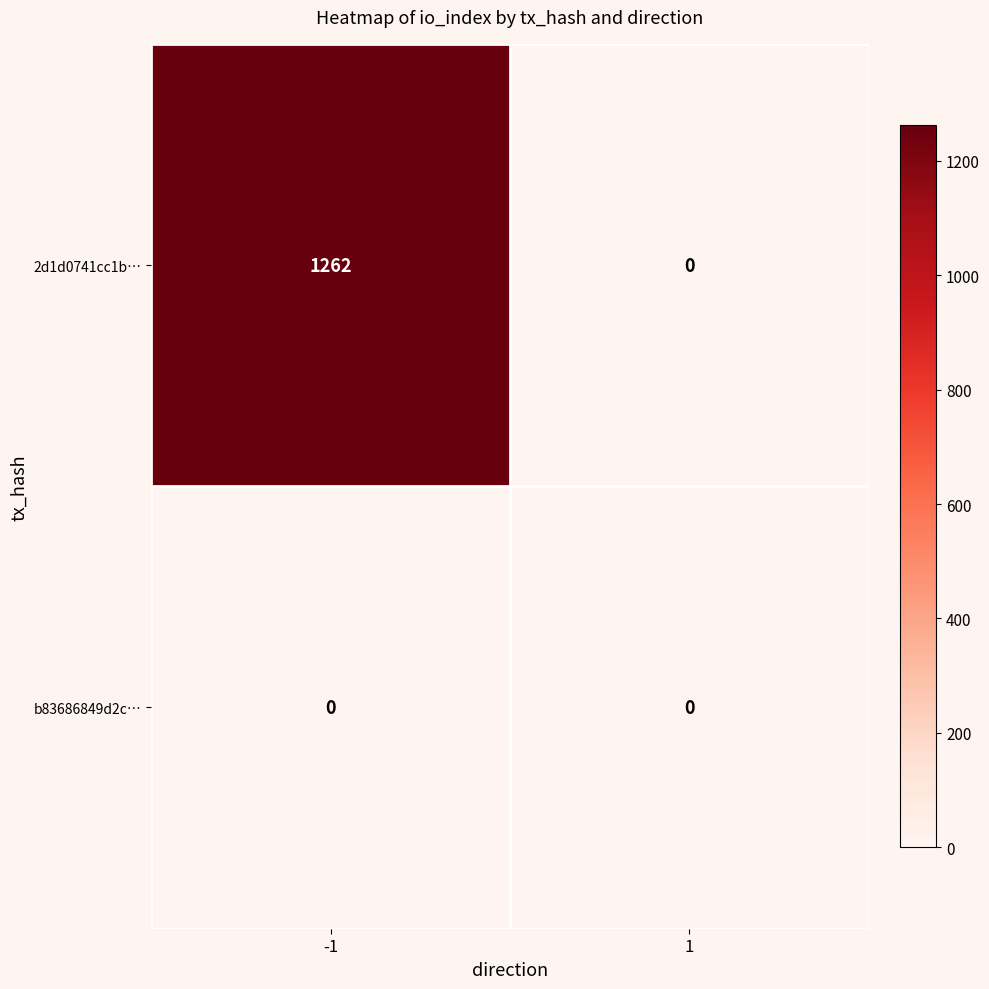

At which category is the sum across all series the highest?

-1